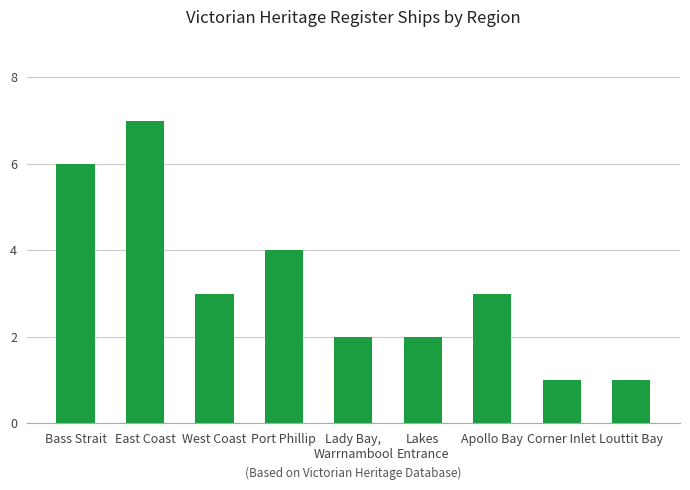

What is the greatest value displayed?

7